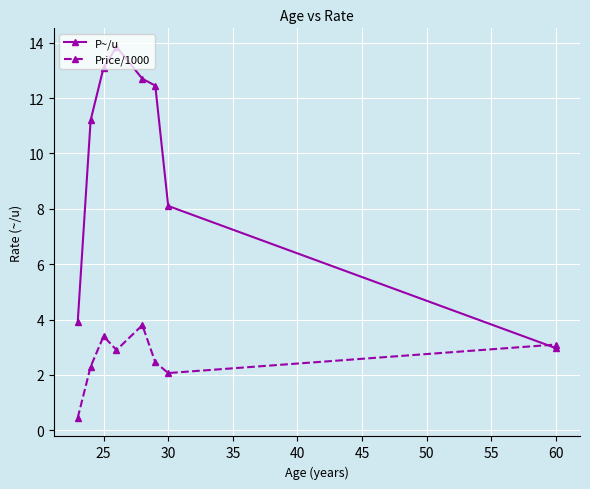

What is the value of the Price/1000 point at the 6th from the left?

2.5